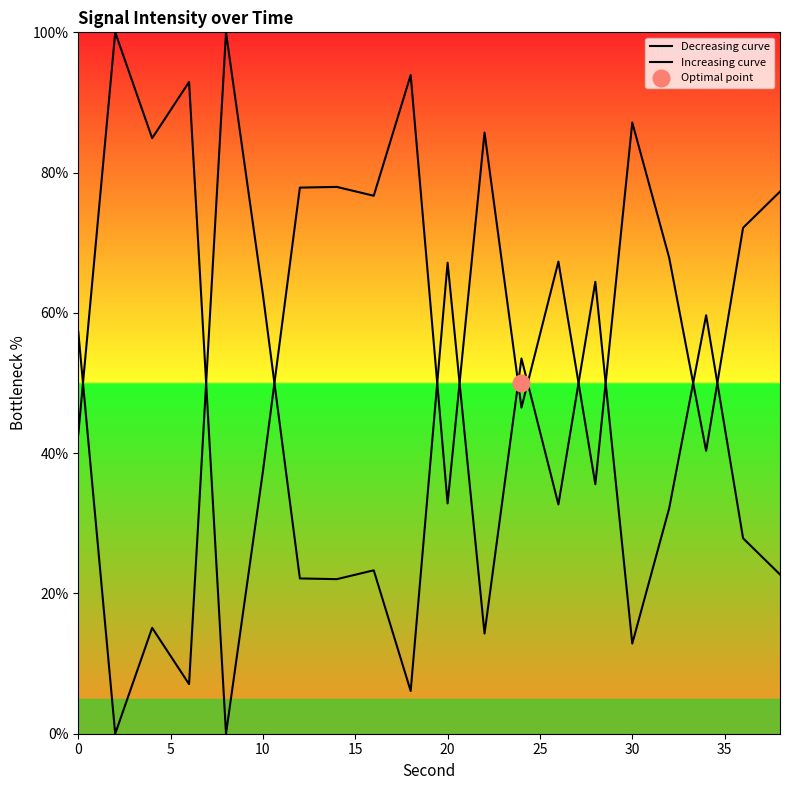

How many intersections are there between Increasing curve and Decreasing curve?

11